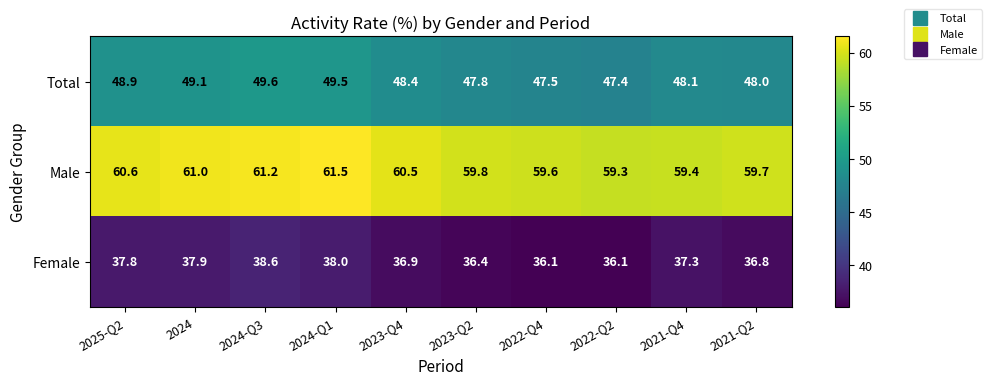

Reading left to right, transcribe all the data shown in this chart.

Total: 48.9	49.1	49.6	49.5	48.4	47.8	47.5	47.4	48.1	48.0
Male: 60.6	61.0	61.2	61.5	60.5	59.8	59.6	59.3	59.4	59.7
Female: 37.8	37.9	38.6	38.0	36.9	36.4	36.1	36.1	37.3	36.8